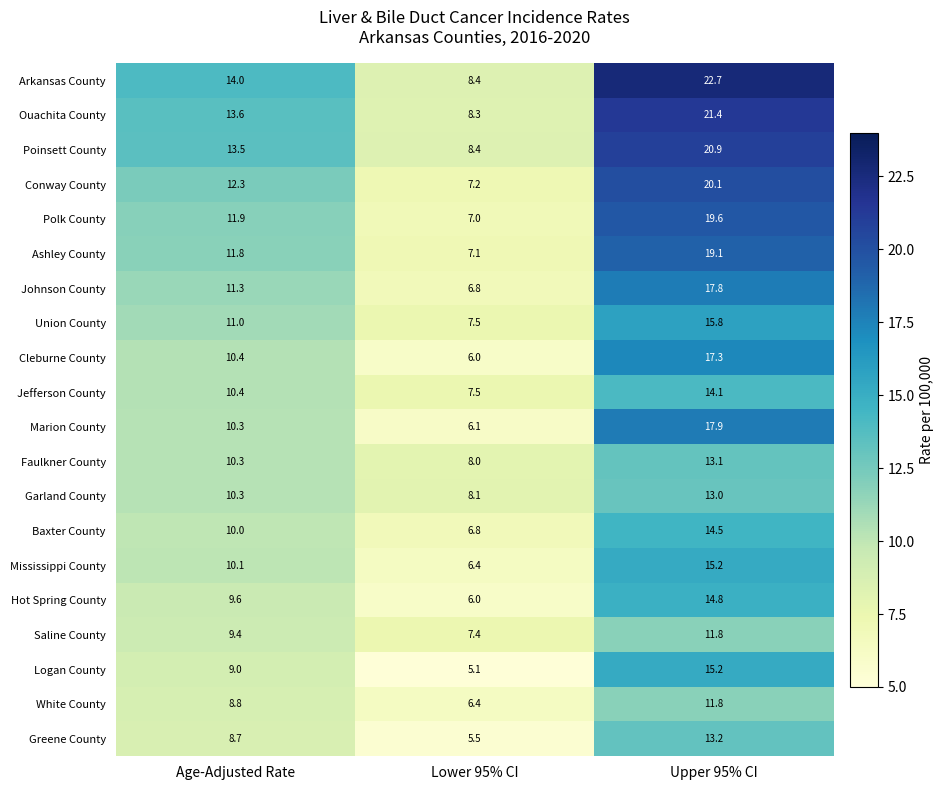

At how many categories does at least one series exceed 7?

3